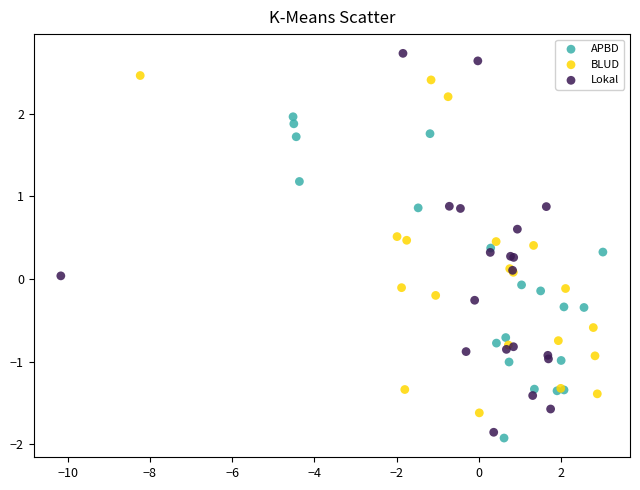

Which series has the largest Y range (max minus min)?

Lokal